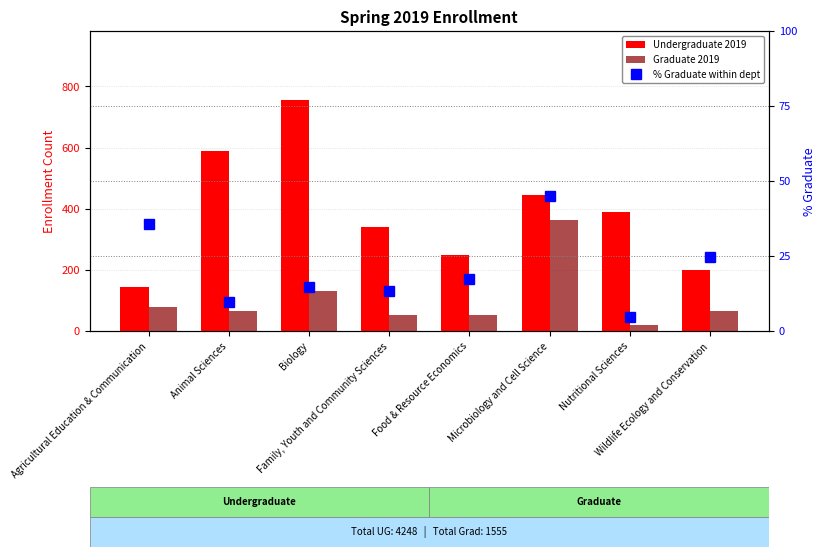

At which label is % Graduate within dept closest to 24?

Wildlife Ecology and Conservation